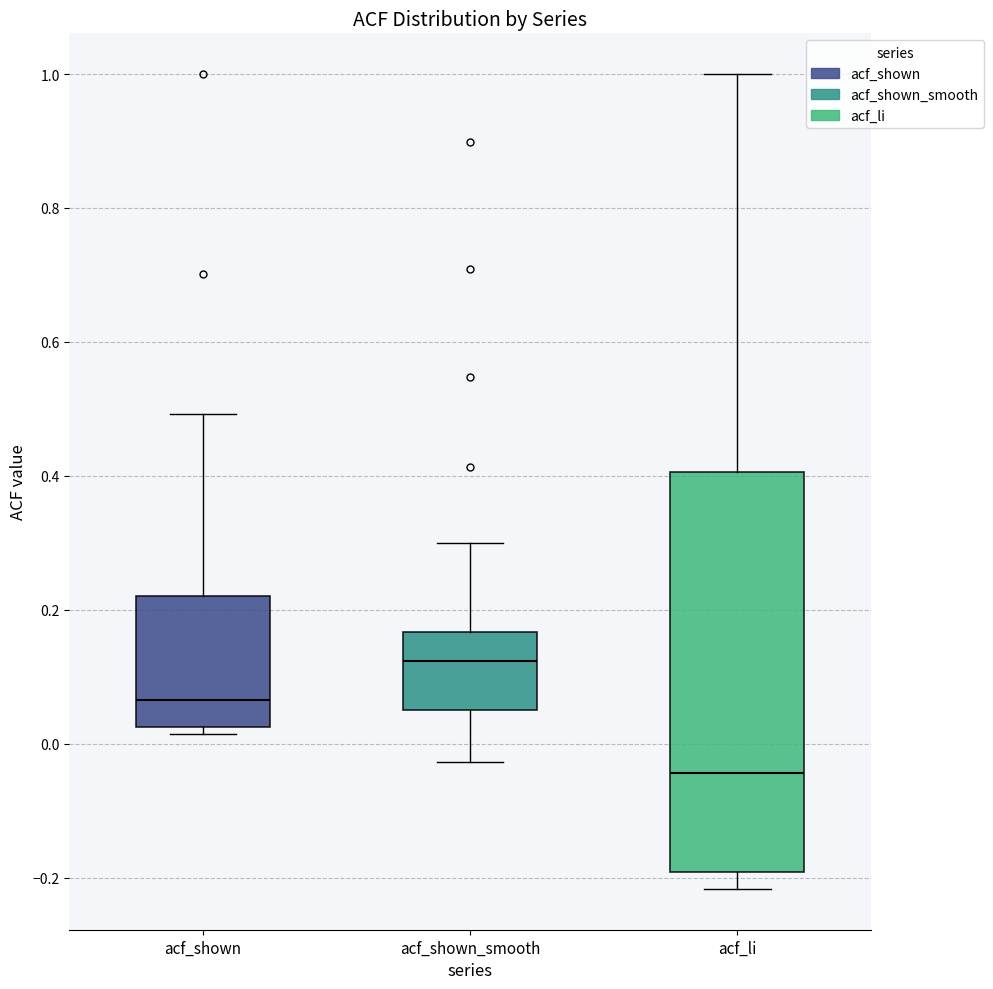

Reading left to right, read every box against the y-axis: the position of its median line, the range the box covers, and the ends of its whiskers. The values are not printed on the chart, so give them approximately, as read against the axis.

acf_shown: median 0.06, box 0.02 to 0.22, whiskers 0.02 (just below the box's lower edge) to 0.50
acf_shown_smooth: median 0.12, box 0.06 to 0.16, whiskers -0.02 to 0.30
acf_li: median -0.04, box -0.20 to 0.40, whiskers -0.22 to 1.00